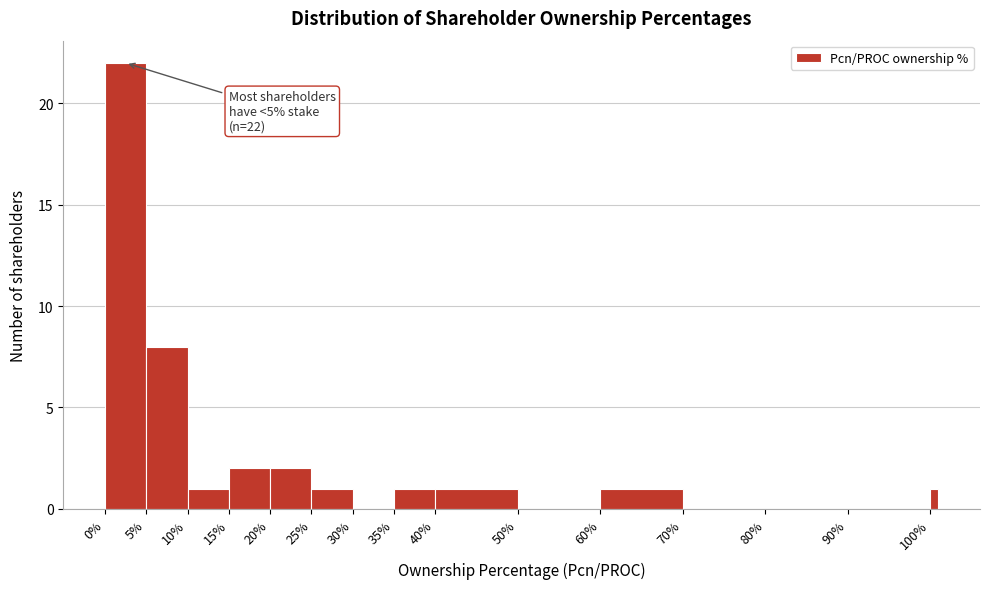

Around what value on the x-axis is the tallest bar? Give the approximate position of its centre, as read against the axis.

2.5